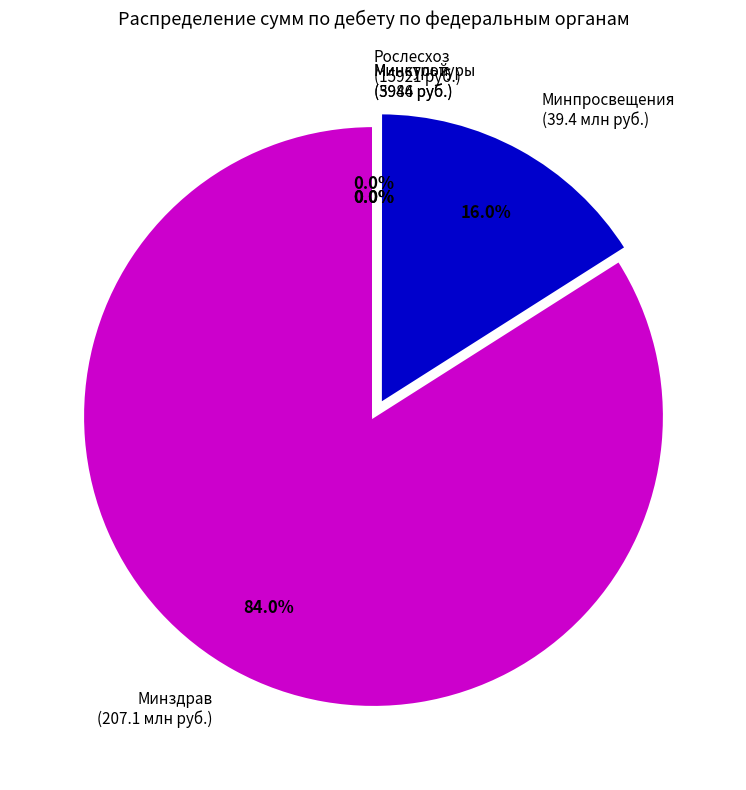

Is there a majority slice in this chart?

Yes